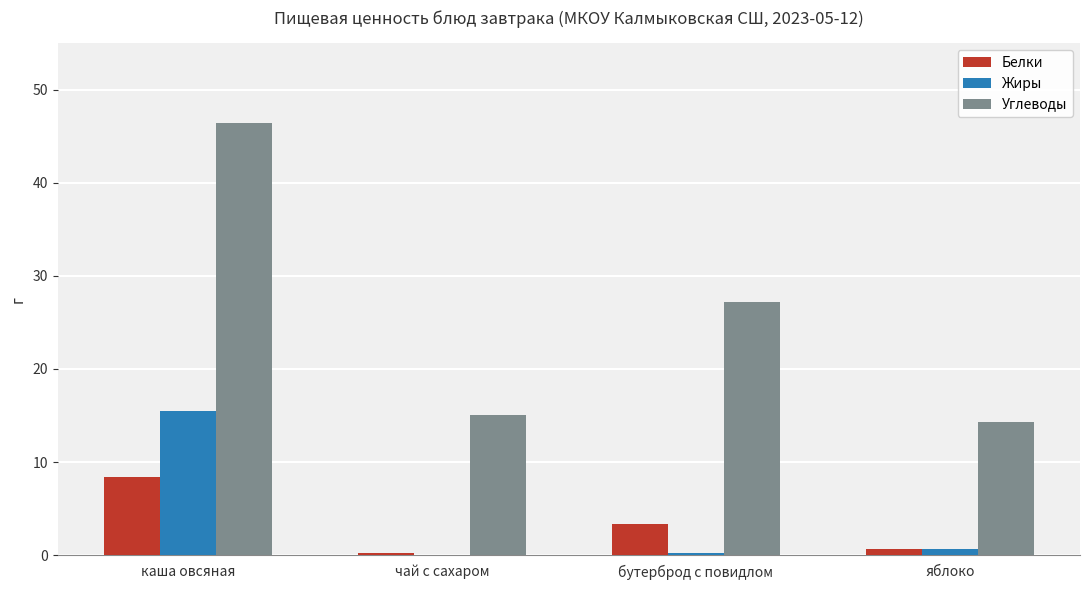

The value of Жиры at яблоко is 0.6. True or false?

True